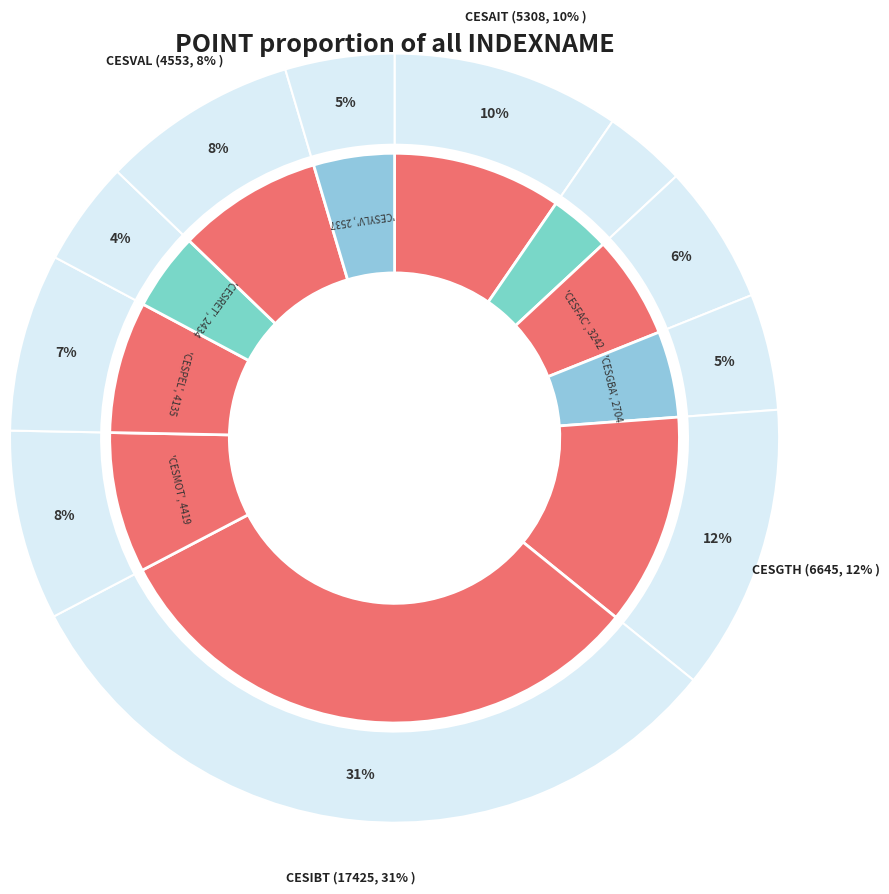

Does CESAIT represent more than half of the total?

No